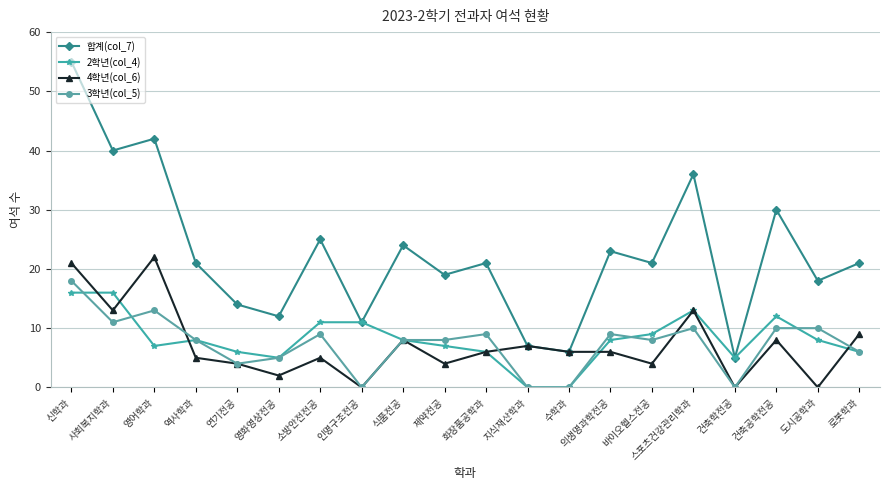

Where do 3학년(col_5) and 4학년(col_6) first cross each other?

영어학과 and 역사학과